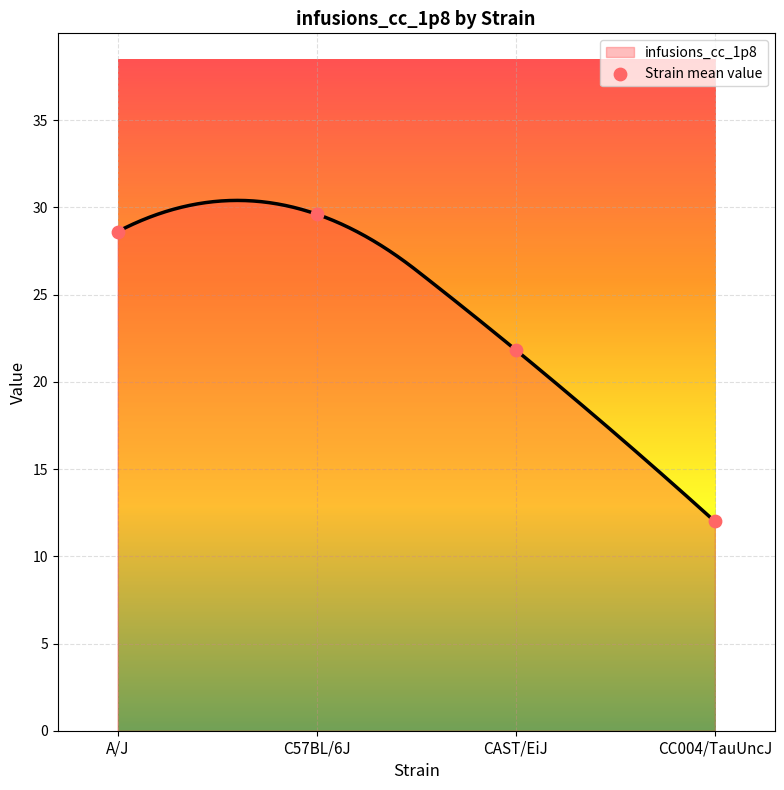

Which has a higher value, A/J or C57BL/6J?

C57BL/6J